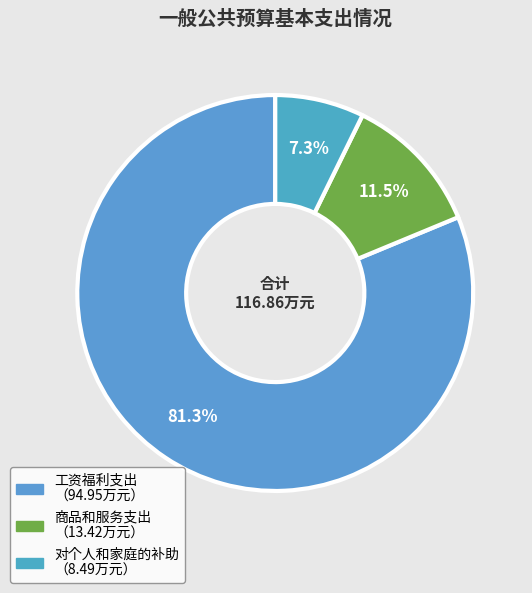

How many segments does this pie chart have?

3